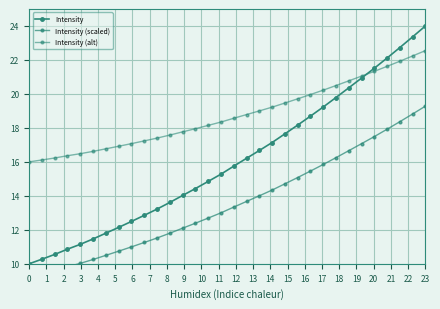

How many data points in Intensity are above 15?

17